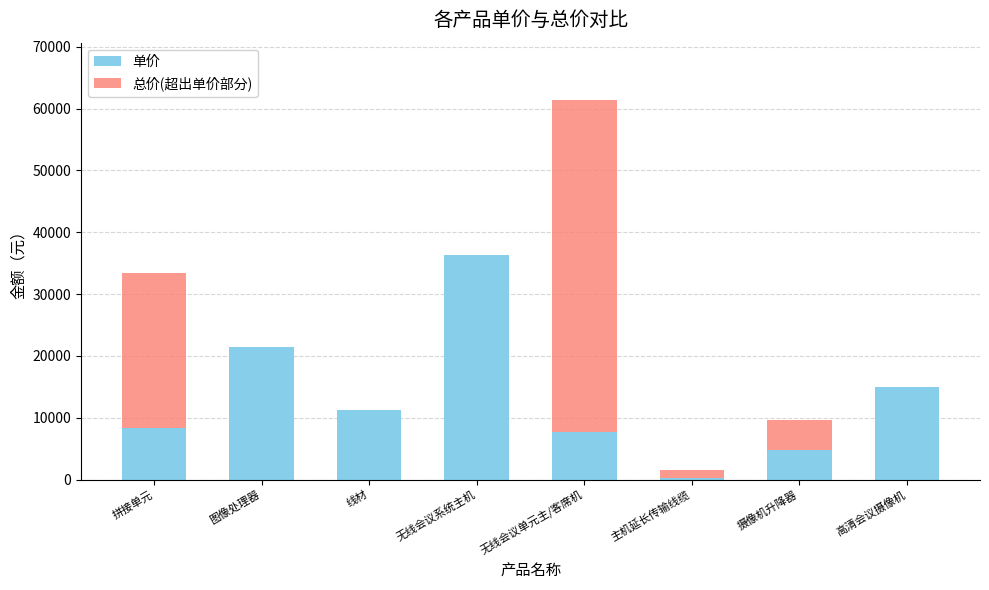

What is the sum of all 单价 values?

105268